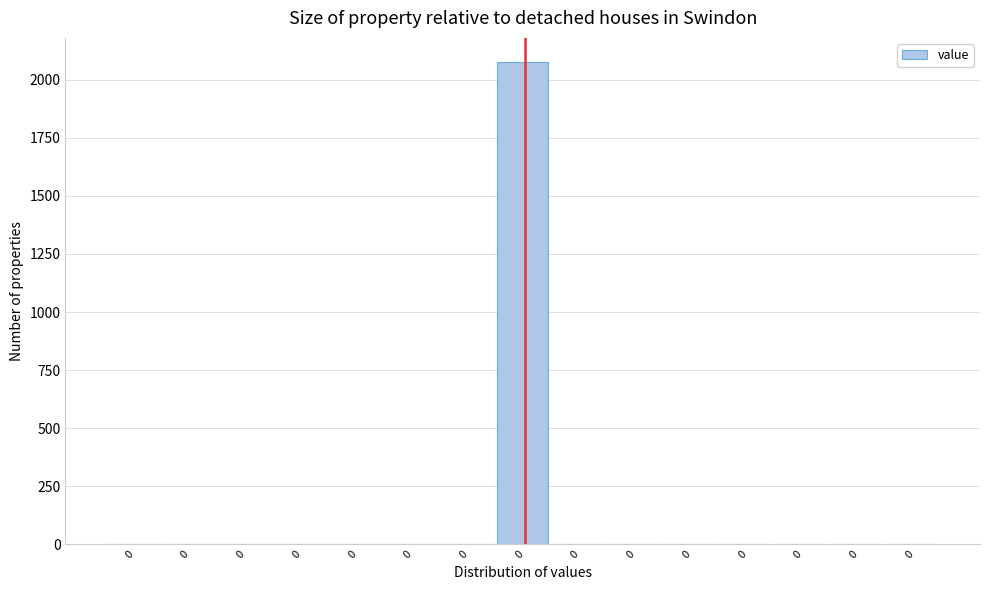

Are the bars horizontal?

No